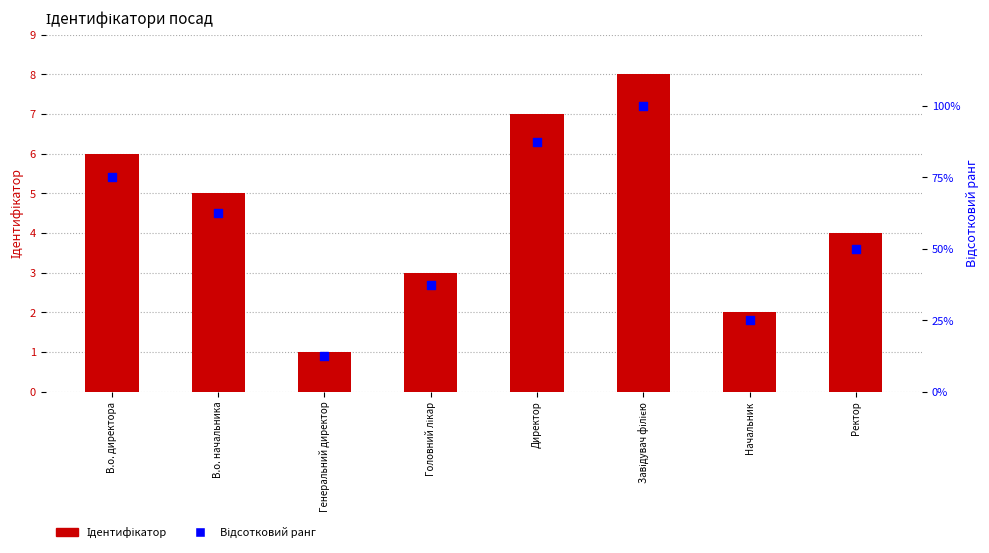

At which category is the sum across all series the highest?

Завідувач філією